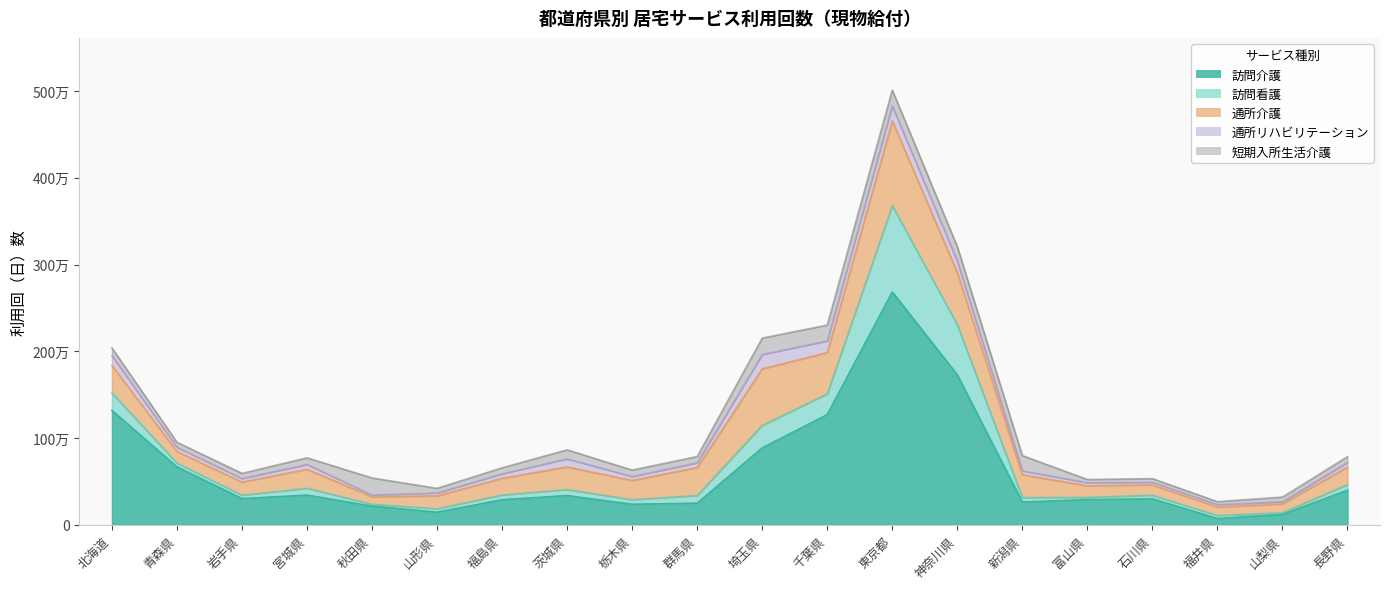

What is the label of the 6th point from the right?

新潟県